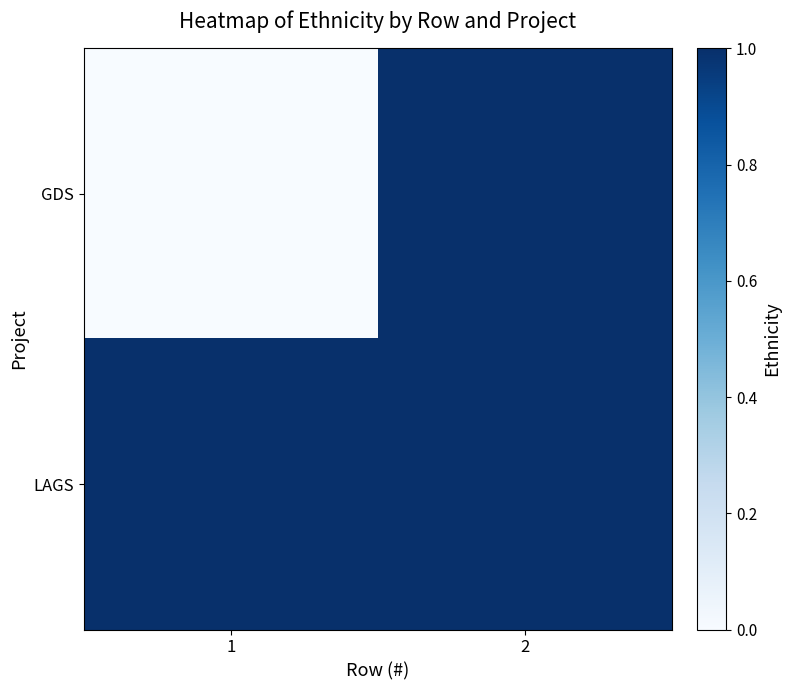

Which category has the lowest value across all series?

1